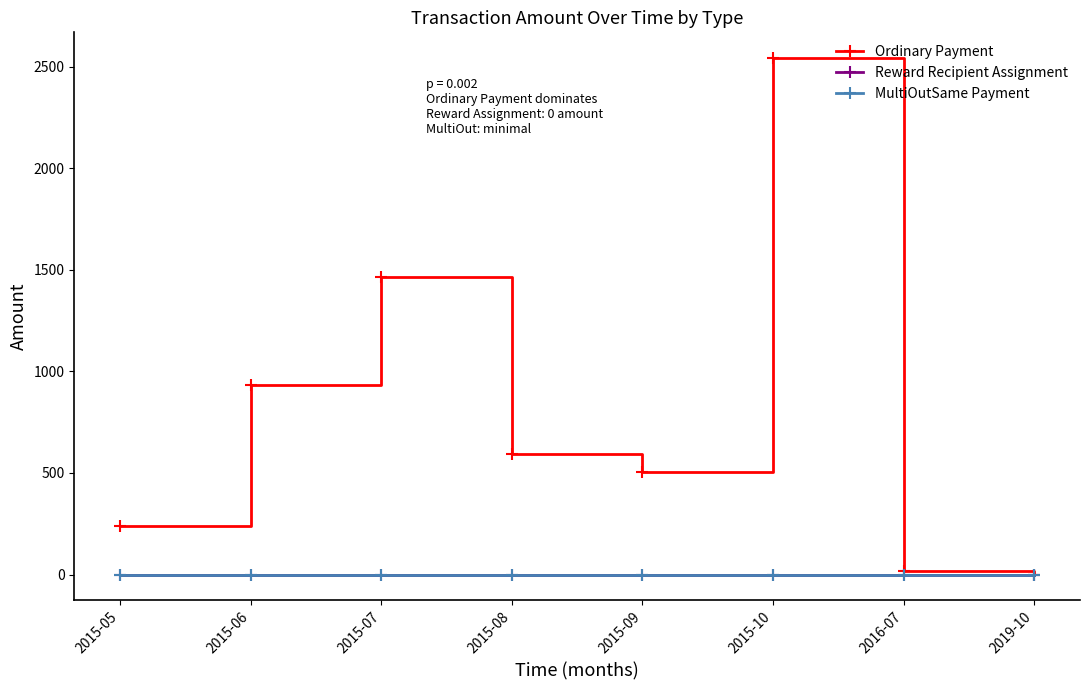

What is the label of the 2nd point from the left?

2015-06